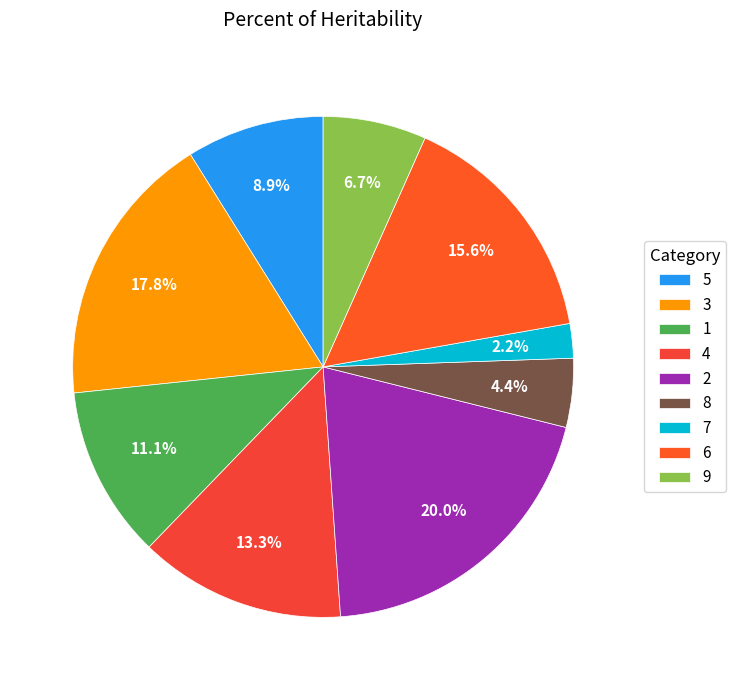

Which slice is the largest?

2